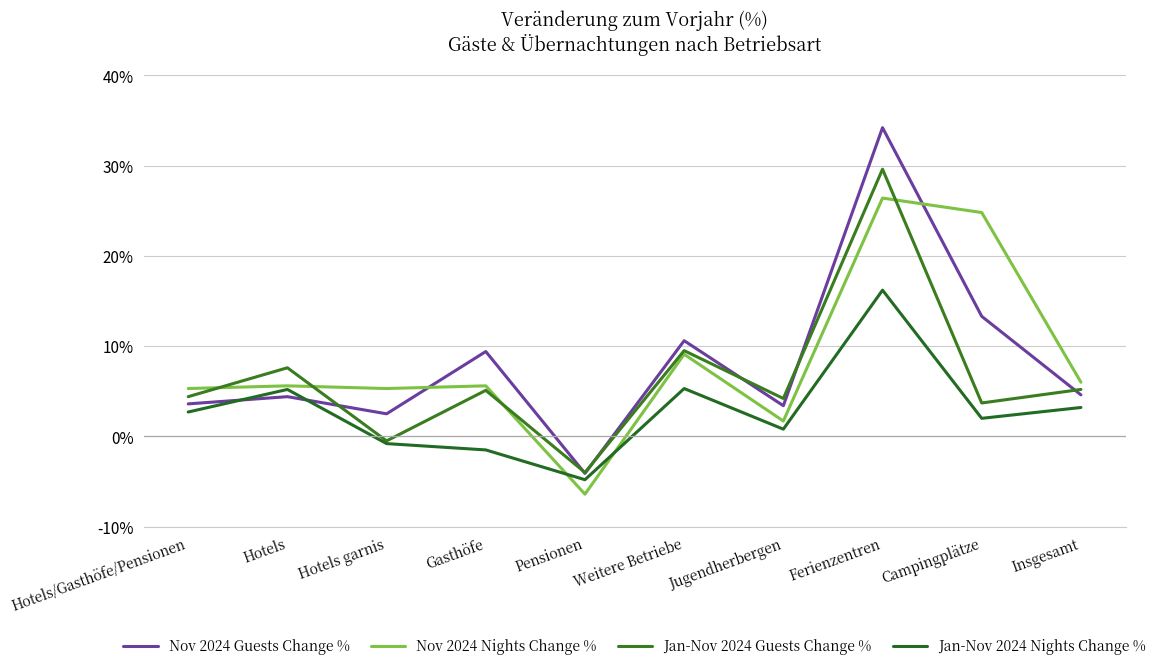

What is the value of the Nov 2024 Guests Change % point at the 8th from the left?

34.2